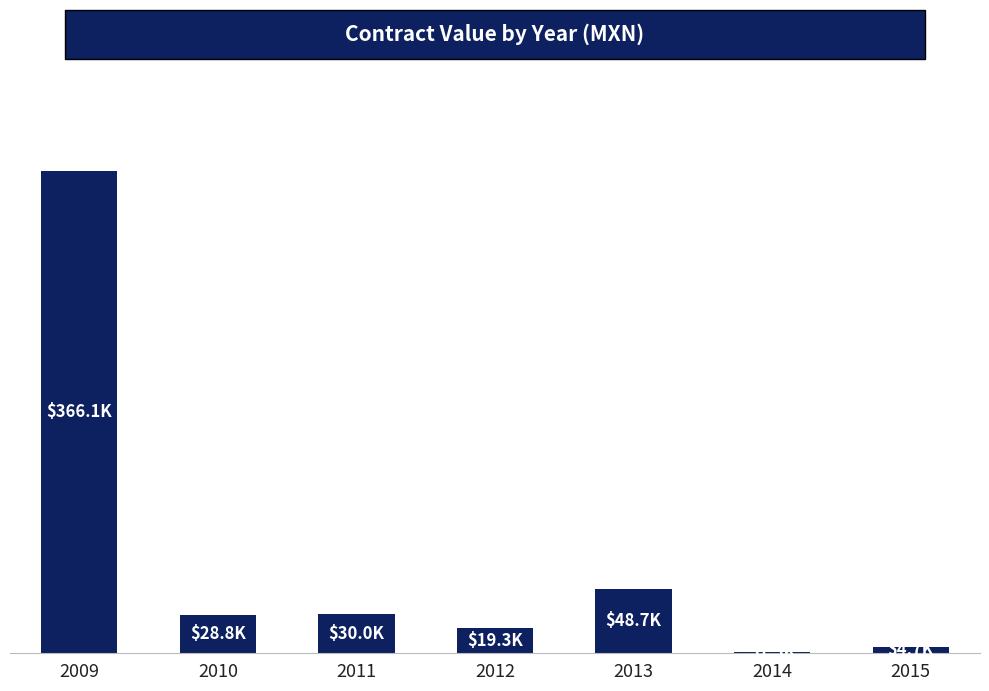

What is the change in value from 2011 to 2014?

-28669.7